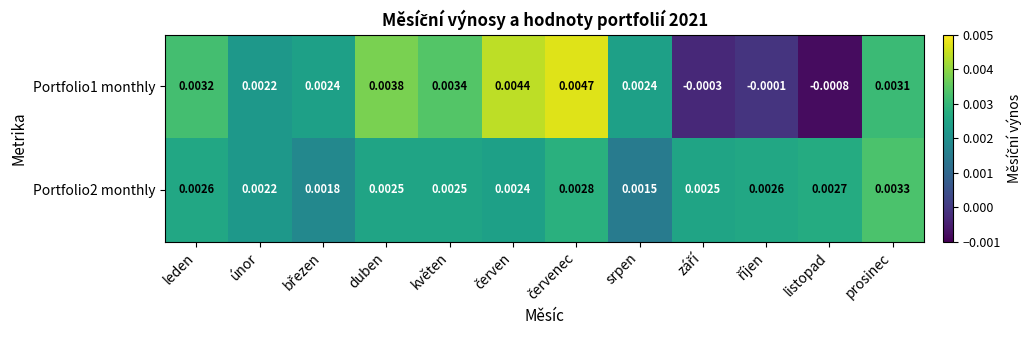

At which label does Portfolio1 monthly reach its minimum?

listopad